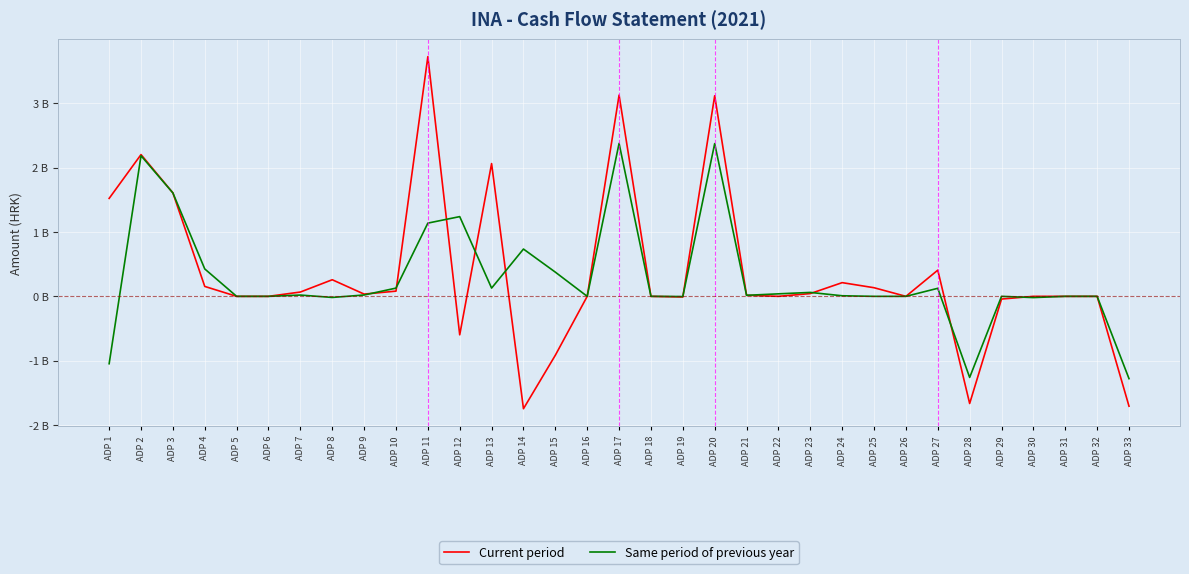

In Current period, how many points are higher than both neighbors (excluding endpoints)?

8